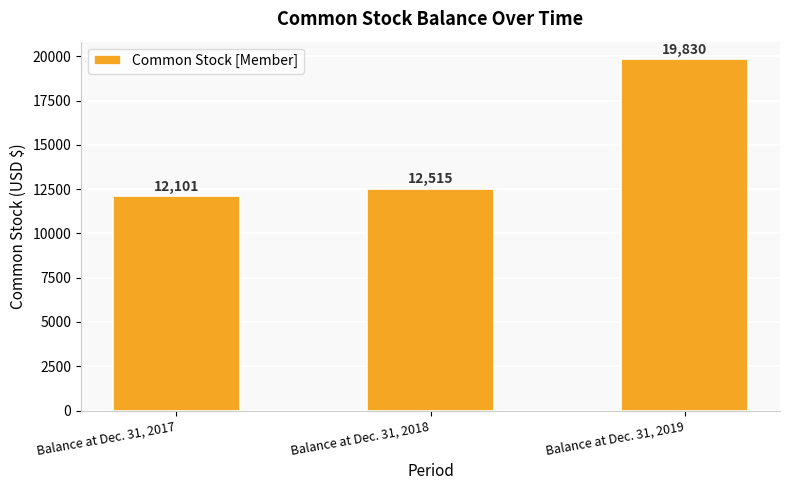

What is the value of the 3rd bar from the left?

19830